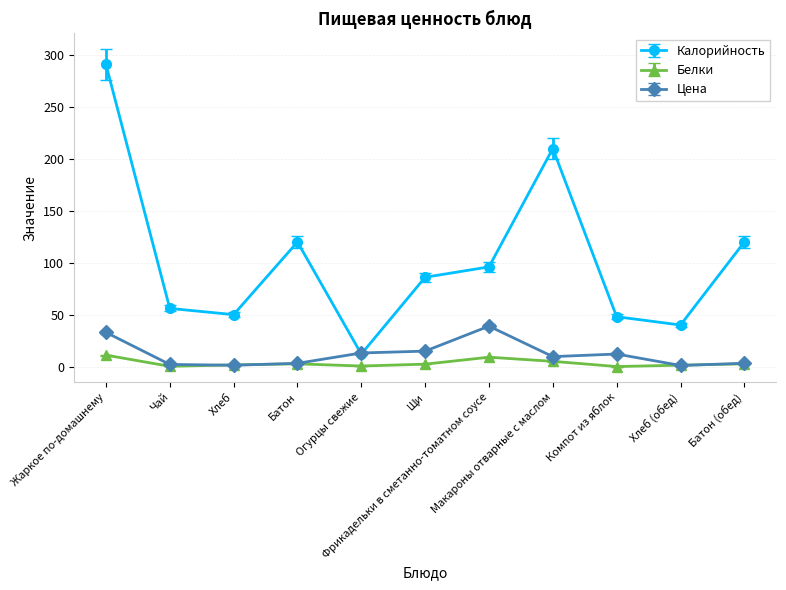

At which category is the sum across all series the highest?

Жаркое по-домашнему